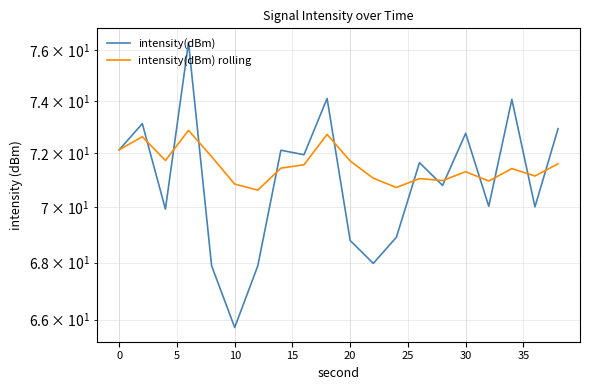

Rank the series by their maximum value, from highest to lowest.

intensity(dBm), intensity(dBm) rolling